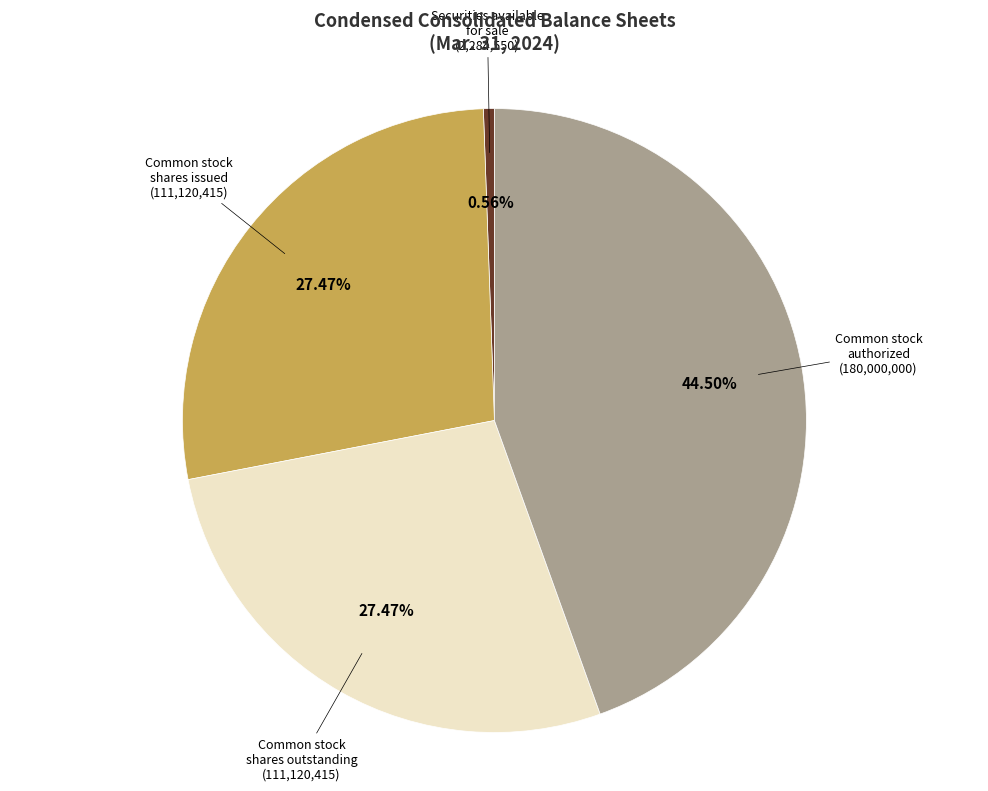

Combined, do Common stock shares outstanding and Securities available for sale account for over 50%?

No